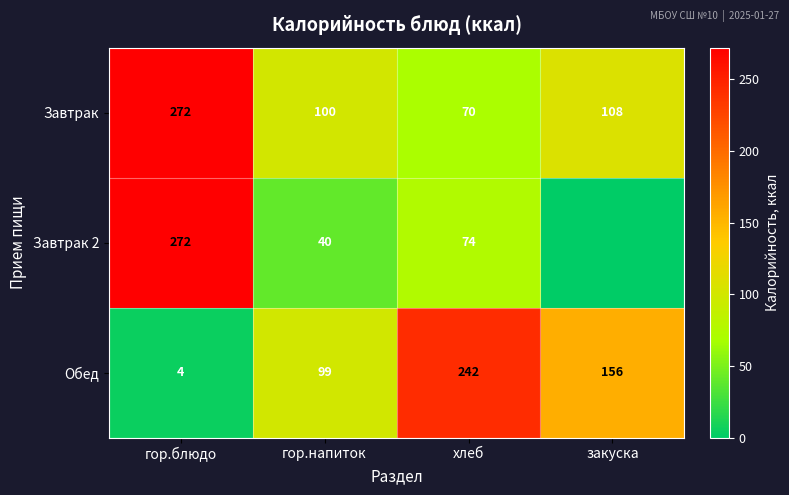

At which label does Завтрак reach its peak?

гор.блюдо